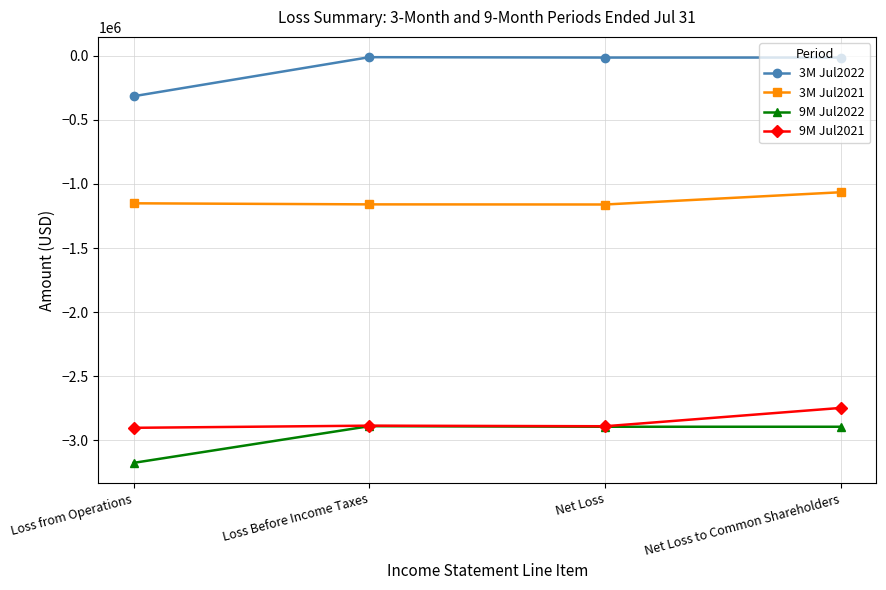

True or false: 9M Jul2021 and 3M Jul2022 cross at least once.

False